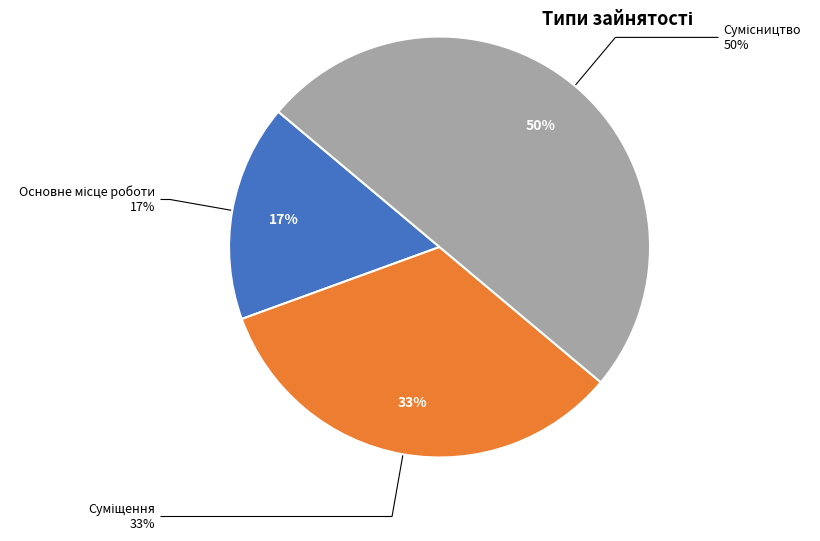

The Основне місце роботи slice represents 17% of the pie. True or false?

True